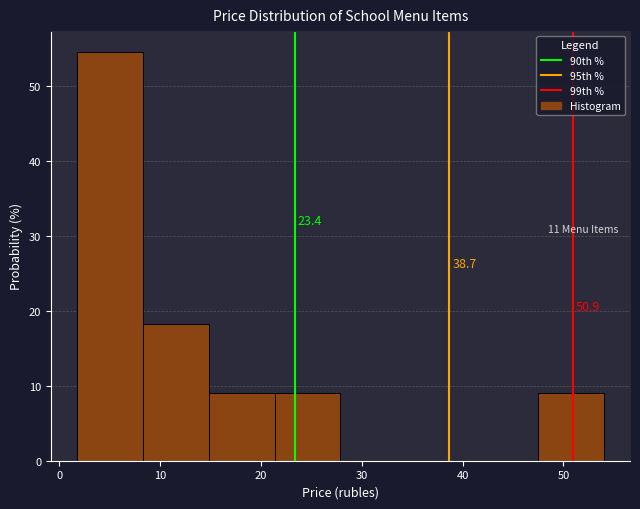

Over which range of the x-axis is the bar tallest?

2 to 8